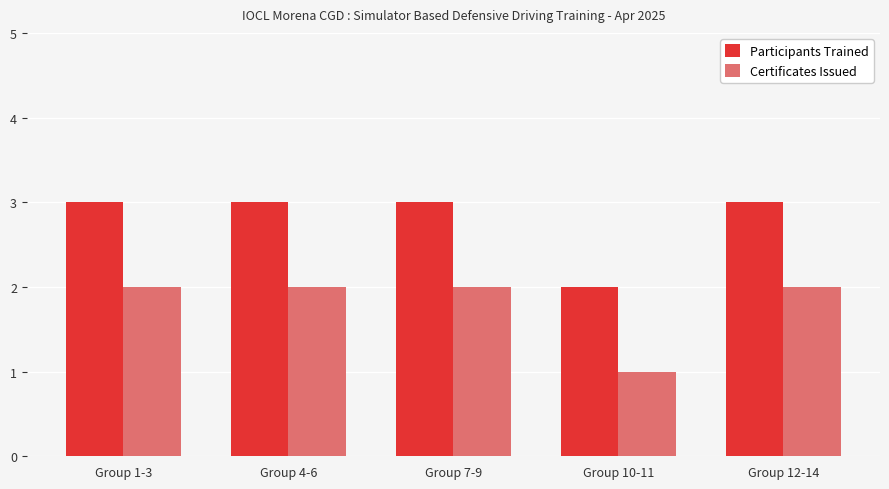

Which label corresponds to the smallest value in the chart?

Group 10-11